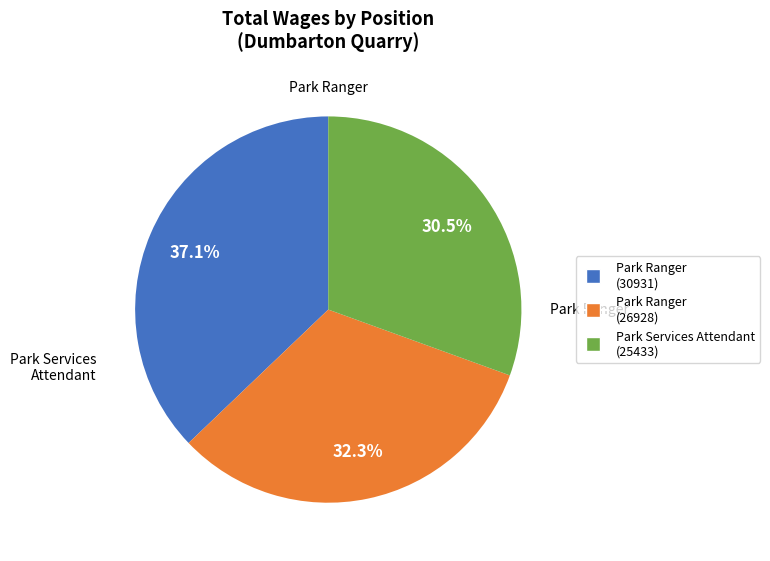

Which category has the smallest portion of the pie?

Park Services Attendant (25433)